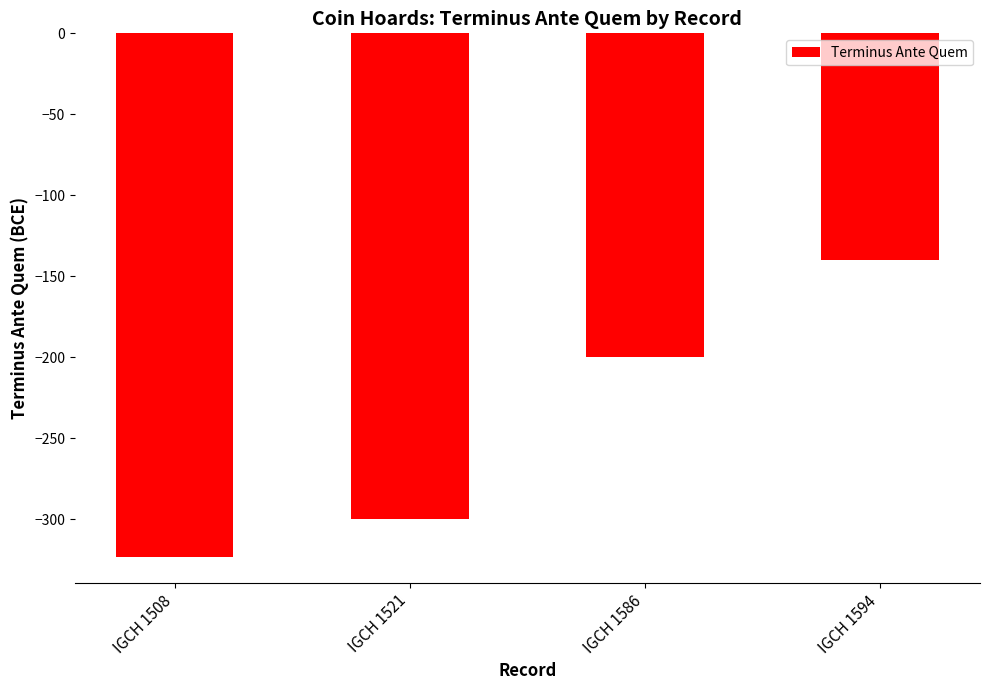

List the labels in order of value, smallest first.

IGCH 1508, IGCH 1521, IGCH 1586, IGCH 1594